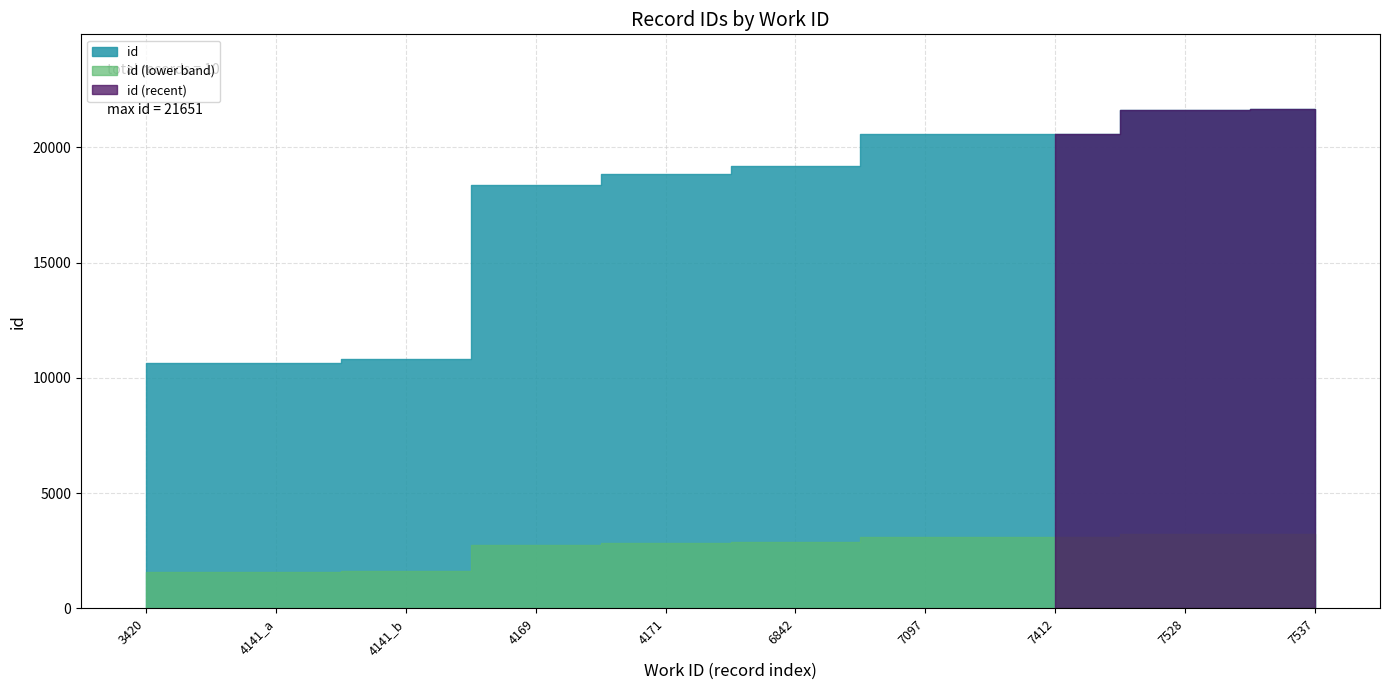

Is it true that the value at 7097 is 13993?

False